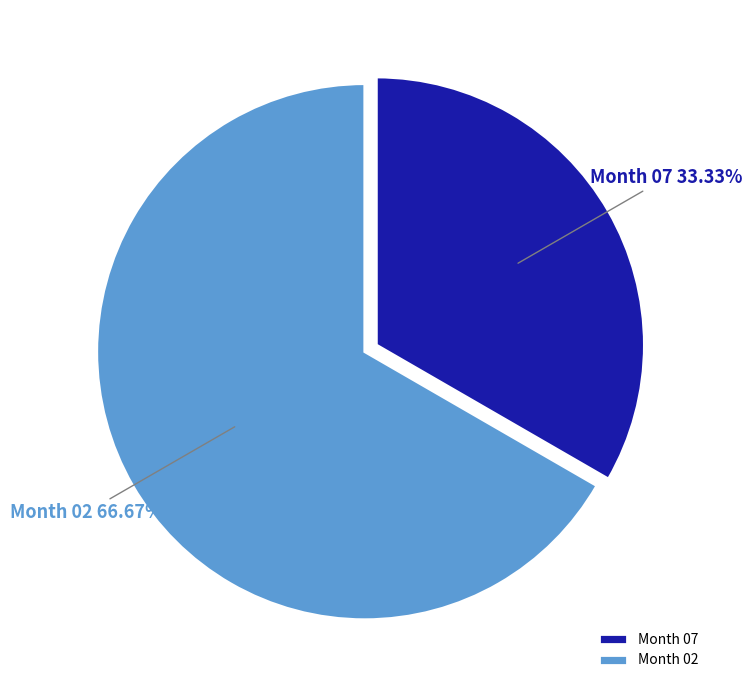

Rank the categories by value from lowest to highest.

Month 07, Month 02